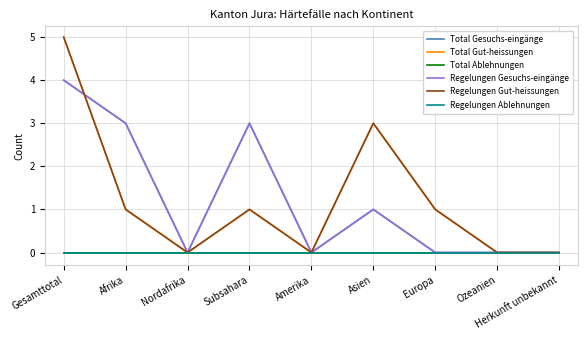

Where is the first local minimum for Regelungen Gesuchs-eingänge?

Nordafrika